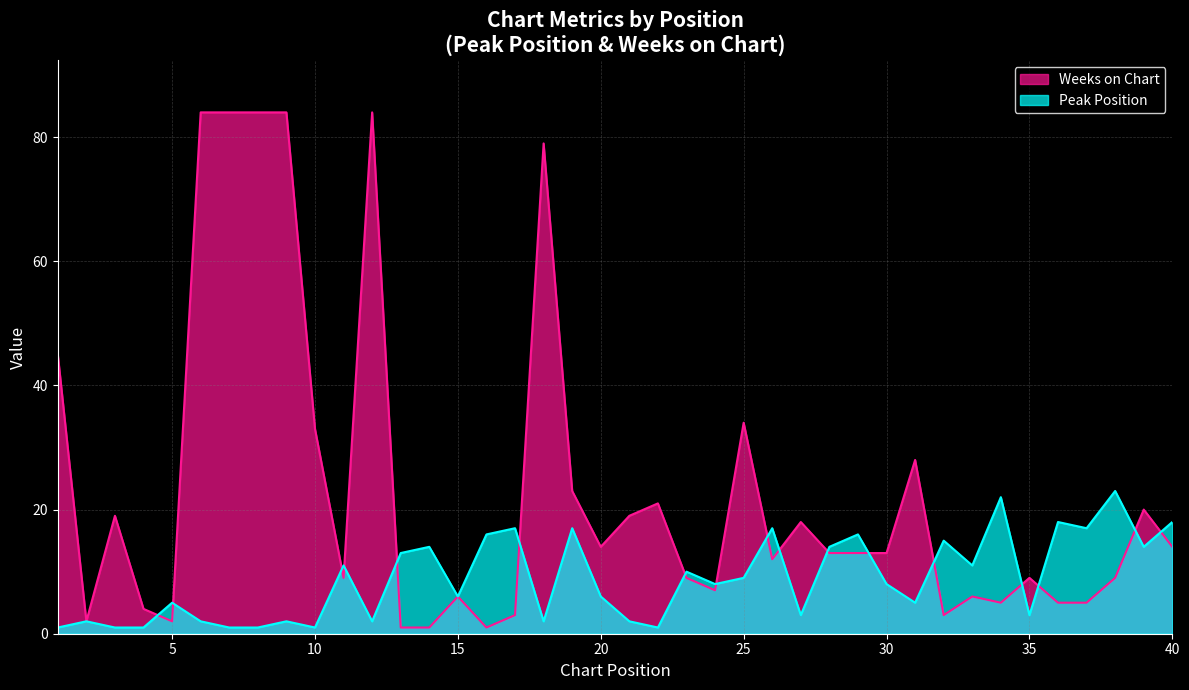

How many distinct data groups are displayed?

2